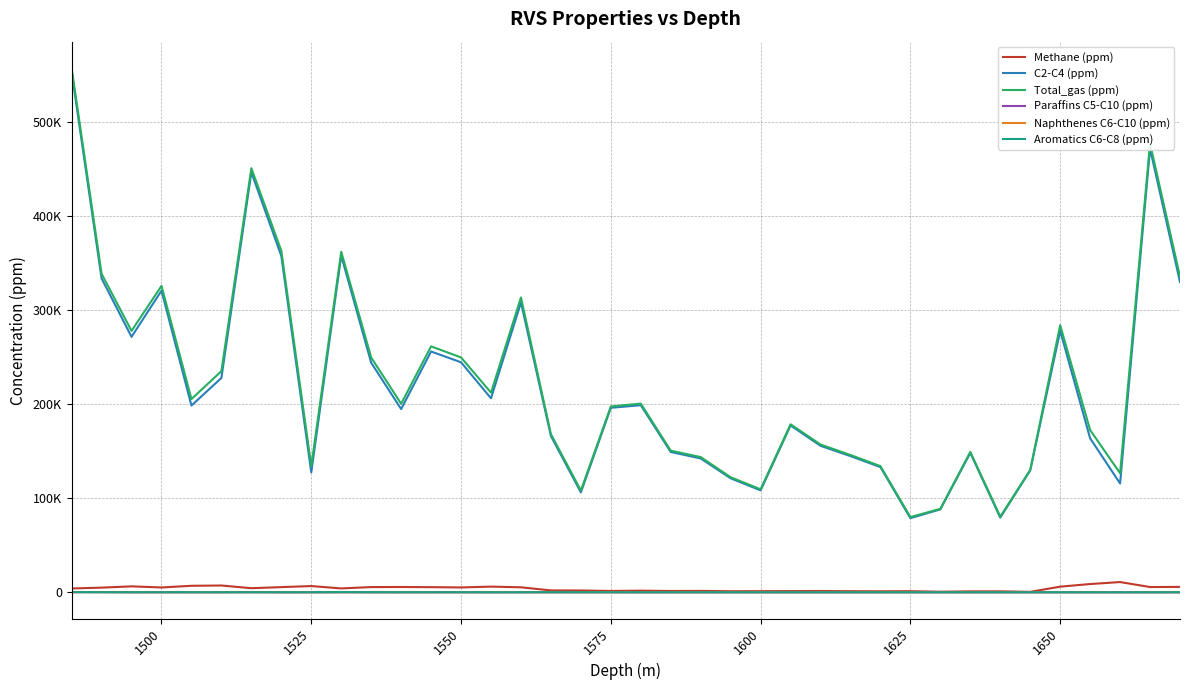

True or false: Methane (ppm) and Paraffins C5-C10 (ppm) cross at least once.

False